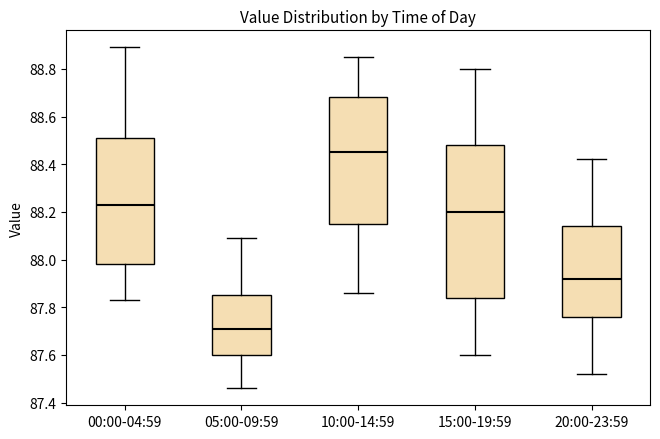

Reading left to right, read every box against the y-axis: the position of its median line, the range the box covers, and the ends of its whiskers. The values are not printed on the chart, so give them approximately, as read against the axis.

00:00-04:59: median 88.24, box 87.98 to 88.52, whiskers 87.84 to 88.90
05:00-09:59: median 87.72, box 87.60 to 87.86, whiskers 87.46 to 88.10
10:00-14:59: median 88.46, box 88.16 to 88.68, whiskers 87.86 to 88.86
15:00-19:59: median 88.20, box 87.84 to 88.48, whiskers 87.60 to 88.80
20:00-23:59: median 87.92, box 87.76 to 88.14, whiskers 87.52 to 88.42